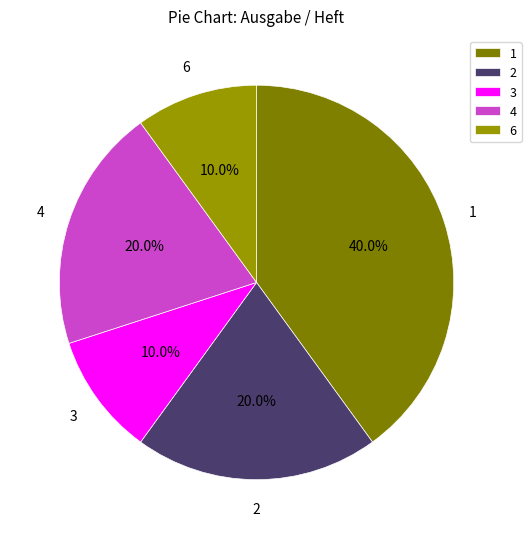

Combined, what portion of the pie is 4 and 6?

30.0%